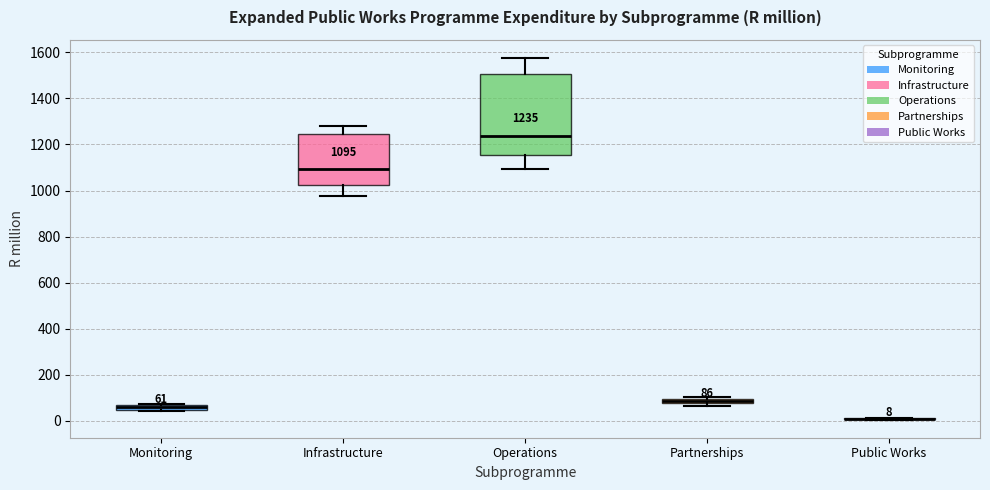

Which box is the tallest, from its lower edge to its upper edge?

Operations